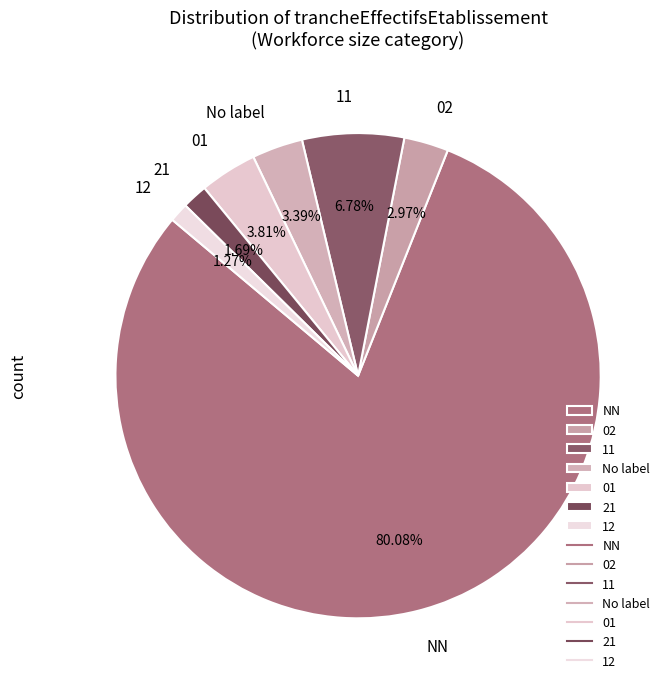

Between 11 and 01, which is larger?

11